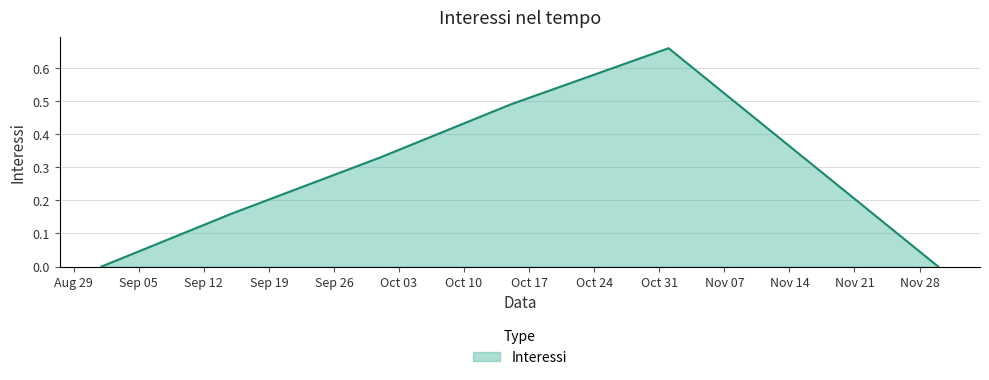

True or false: there are more than 1 points higher than both neighbors.

False